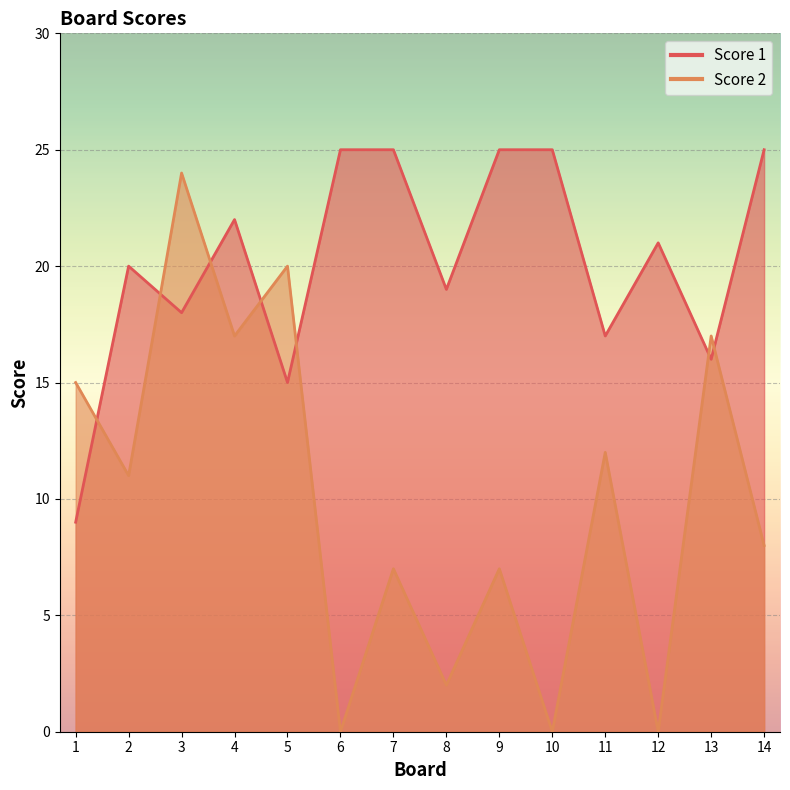

What is the average value of the Score 1 series?

20